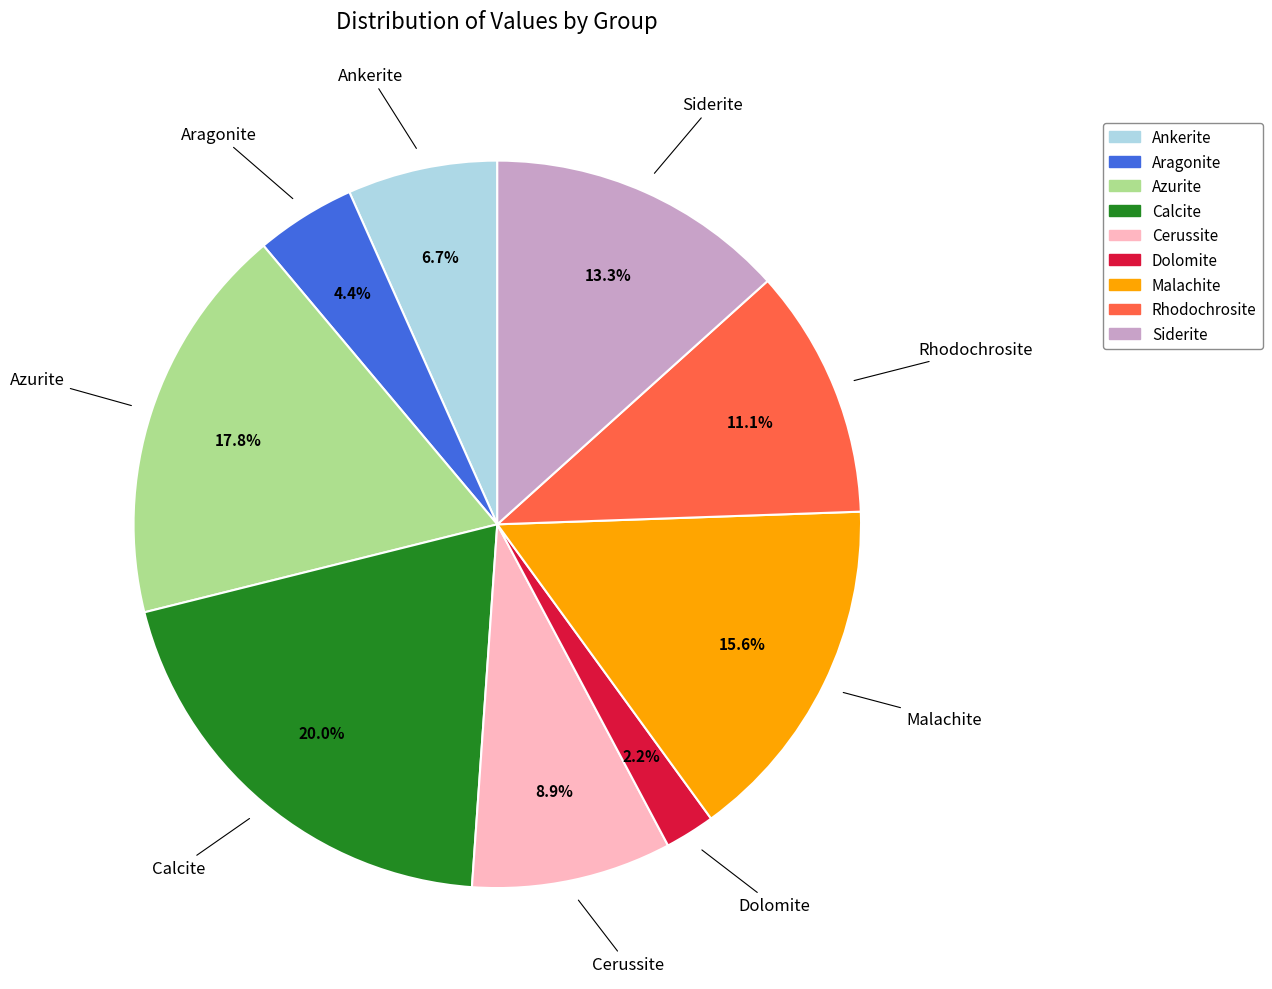

Does any single category account for the majority?

No